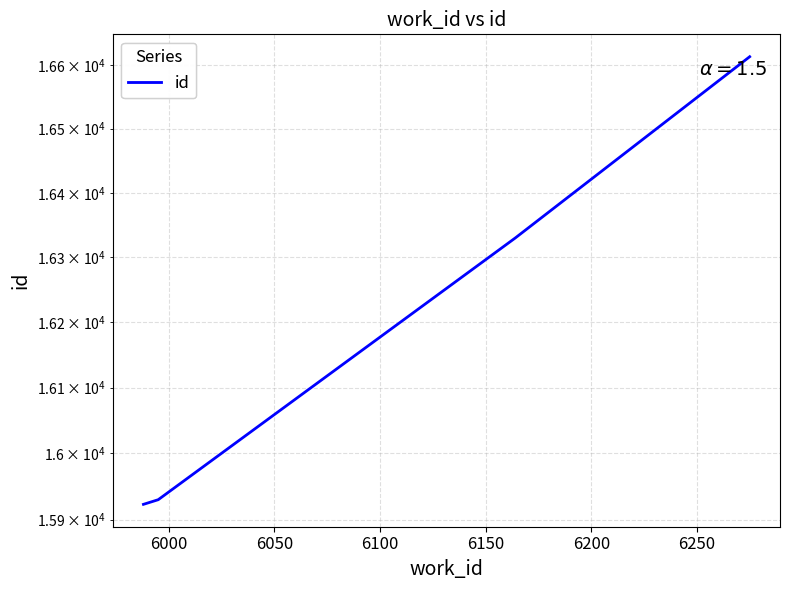

What is the ratio of the value at 6200 to the value at 6000?

1.0